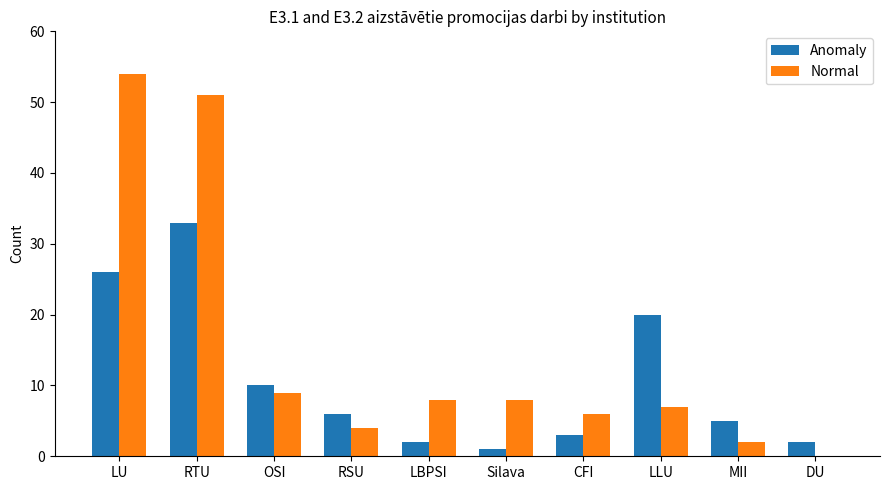

Which category has the highest value in the Anomaly series?

RTU